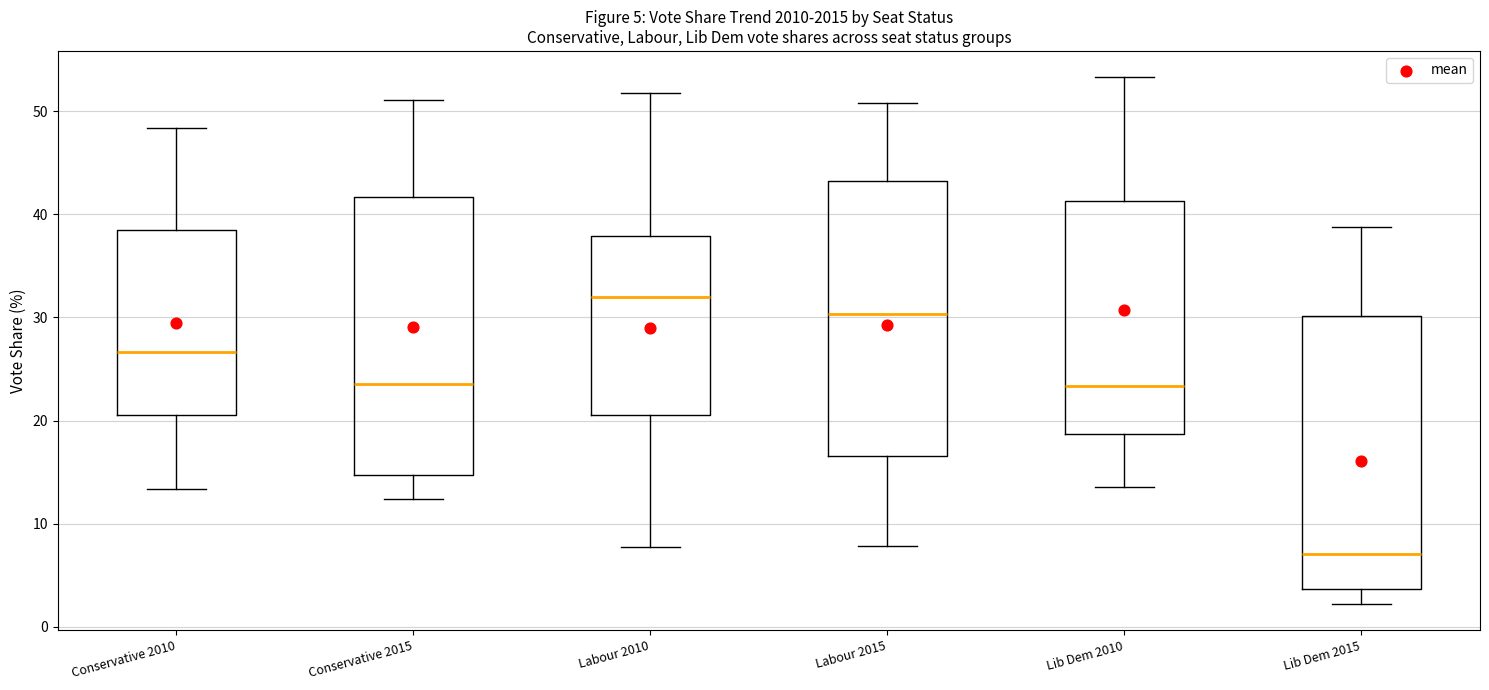

Which box has the lowest median line?

Lib Dem 2015